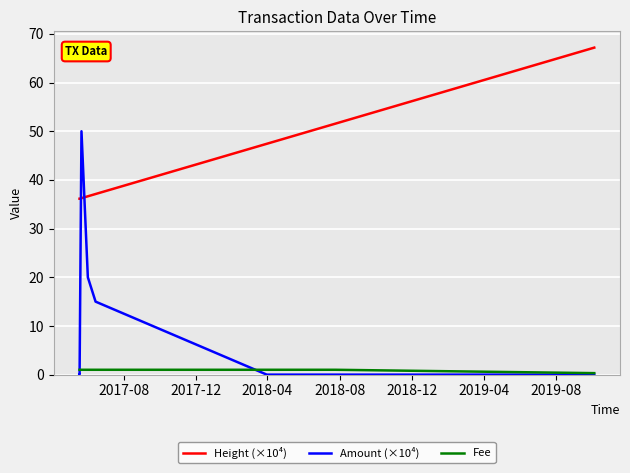

List the series in order of their peak value, lowest first.

Fee, Amount (×10⁴), Height (×10⁴)